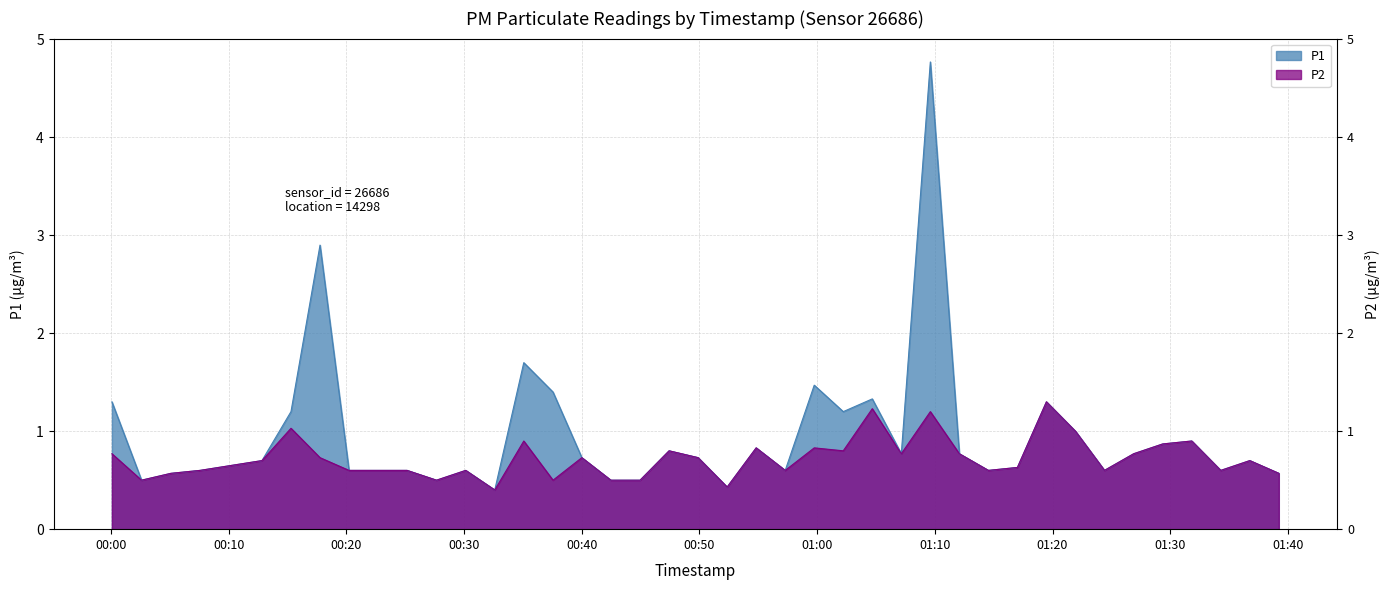

List the series in order of their peak value, highest first.

P1, P2